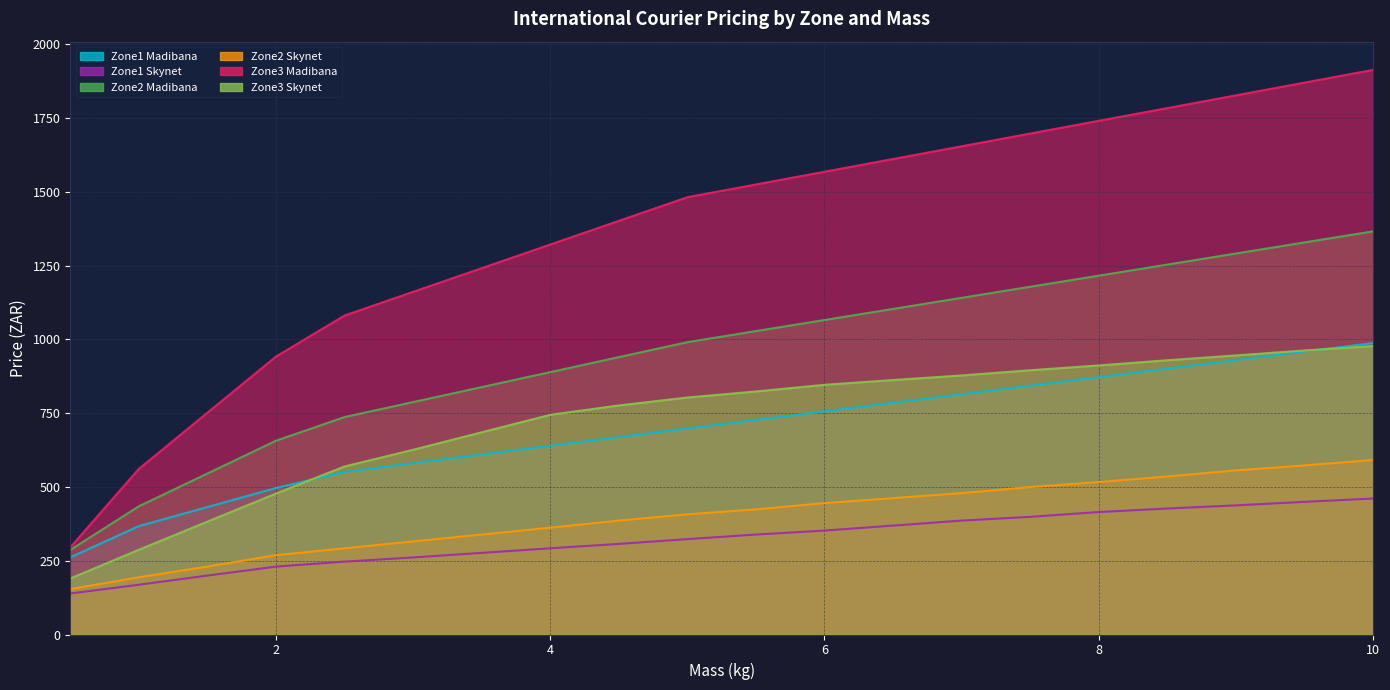

Reading right to left, what are all the values shown in this chart?

Zone1 Madibana: 10.0=987.6	9.5=958.7	9.0=929.7	8.5=900.8	8.0=871.9	7.5=843.0	7.0=814.0	6.5=785.1	6.0=756.2	5.5=727.2	5.0=698.3	4.5=668.9	4.0=639.5	3.5=610.0	3.0=580.6	2.5=551.1	2.0=496.3	1.5=431.9	1.0=367.4	0.5=261.4
Zone1 Skynet: 10.0=460.8	9.5=449.5	9.0=437.5	8.5=426.9	8.0=414.9	7.5=398.7	7.0=386.0	6.5=369.1	6.0=352.1	5.5=338.7	5.0=323.2	4.5=307.0	4.0=292.1	3.5=276.6	3.0=261.1	2.5=247.0	2.0=230.1	1.5=199.7	1.0=168.7	0.5=139.0
Zone2 Madibana: 10.0=1366.2	9.5=1328.6	9.0=1291.1	8.5=1253.5	8.0=1216.0	7.5=1178.4	7.0=1140.9	6.5=1103.3	6.0=1065.8	5.5=1028.2	5.0=990.6	4.5=939.9	4.0=889.1	3.5=838.4	3.0=787.6	2.5=736.9	2.0=656.7	1.5=545.6	1.0=434.4	0.5=286.7
Zone2 Skynet: 10.0=591.4	9.5=573.0	9.0=556.1	8.5=535.6	8.0=516.6	7.5=499.6	7.0=479.1	6.5=462.2	6.0=445.3	5.5=424.1	5.0=407.2	4.5=386.0	4.0=362.0	3.5=338.7	3.0=315.4	2.5=292.1	2.0=268.9	1.5=230.1	1.0=194.1	0.5=153.8
Zone3 Madibana: 10.0=1913.3	9.5=1870.1	9.0=1827.0	8.5=1783.9	8.0=1740.7	7.5=1697.6	7.0=1654.5	6.5=1611.3	6.0=1568.2	5.5=1525.0	5.0=1481.9	4.5=1401.7	4.0=1321.5	3.5=1241.3	3.0=1161.2	2.5=1081.0	2.0=941.9	1.5=751.6	1.0=561.3	0.5=295.4
Zone3 Skynet: 10.0=977.4	9.5=962.5	9.0=945.6	8.5=929.4	8.0=911.7	7.5=895.5	7.0=877.9	6.5=862.3	6.0=846.1	5.5=823.5	5.0=803.0	4.5=776.2	4.0=744.5	3.5=685.2	3.0=625.9	2.5=569.5	2.0=477.7	1.5=382.5	1.0=287.2	0.5=189.8